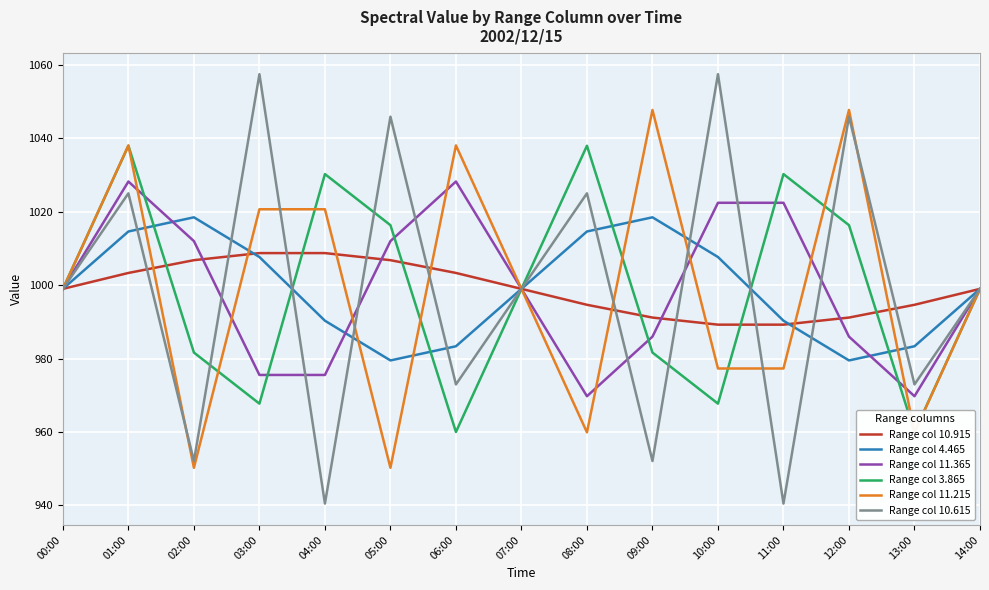

Read the Range col 3.865 value at 07:00.

999.0